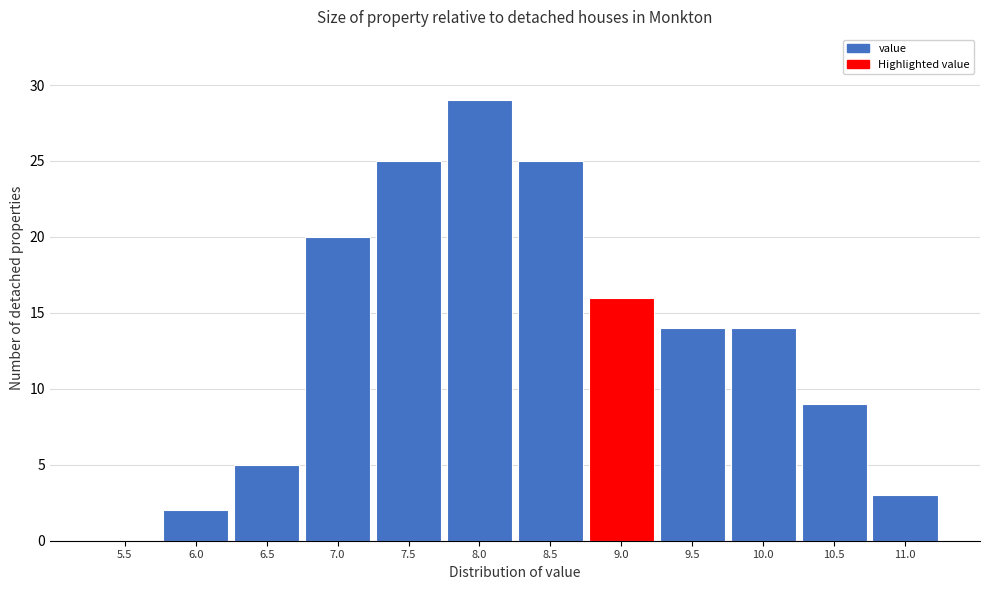

Reading left to right, transcribe all the data shown in this chart.

5.5=0	6.0=2	6.5=5	7.0=20	7.5=25	8.0=29	8.5=25	9.0=16	9.5=14	10.0=14	10.5=9	11.0=3